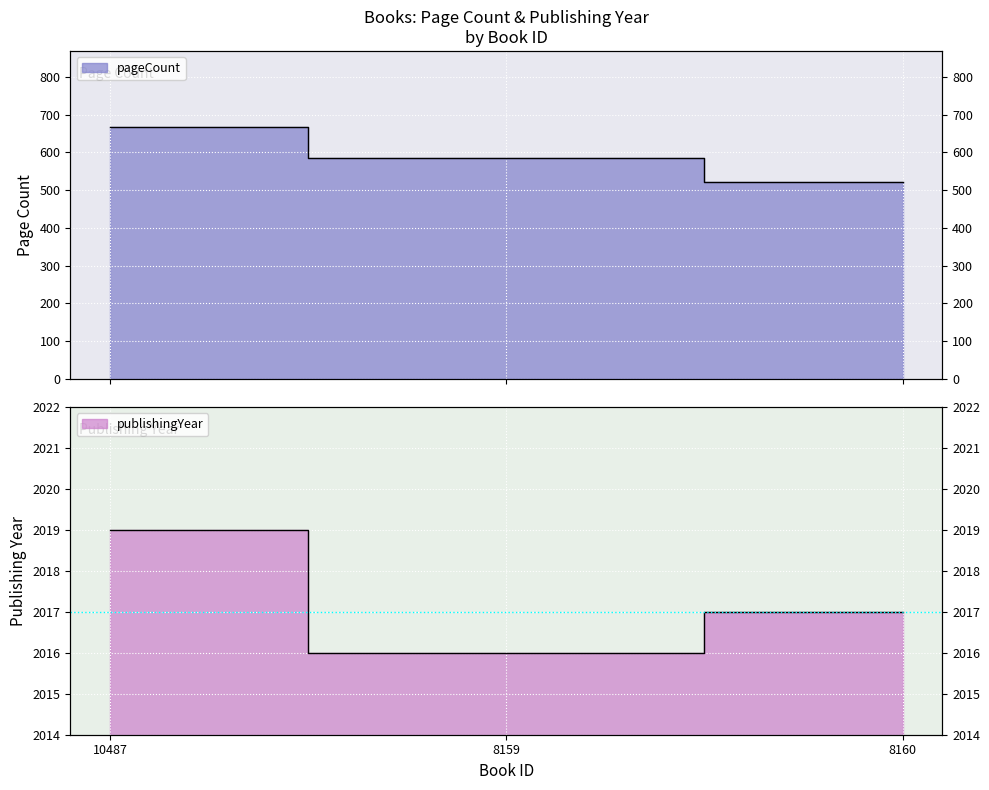

Between 8160 and 10487, which is larger?

10487